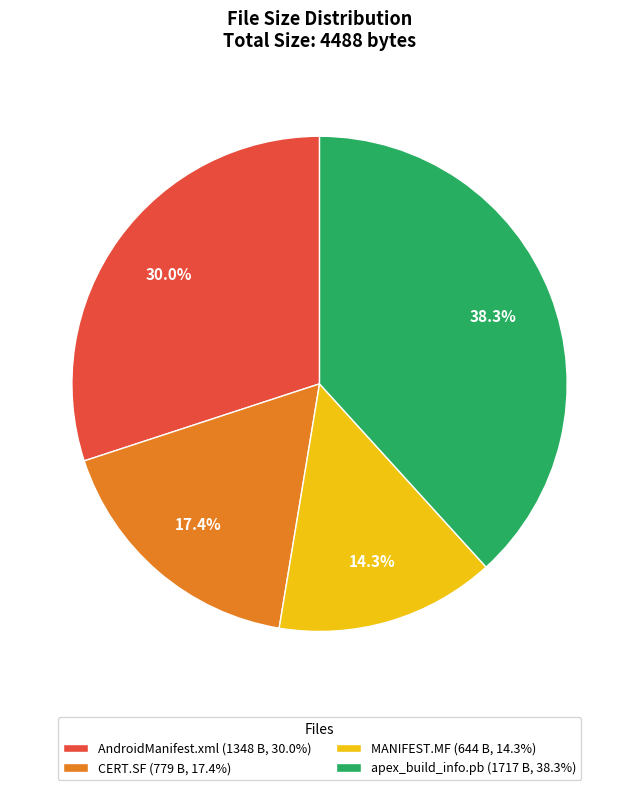

Combined, do CERT.SF (779 B, 17.4%) and MANIFEST.MF (644 B, 14.3%) account for over 50%?

No